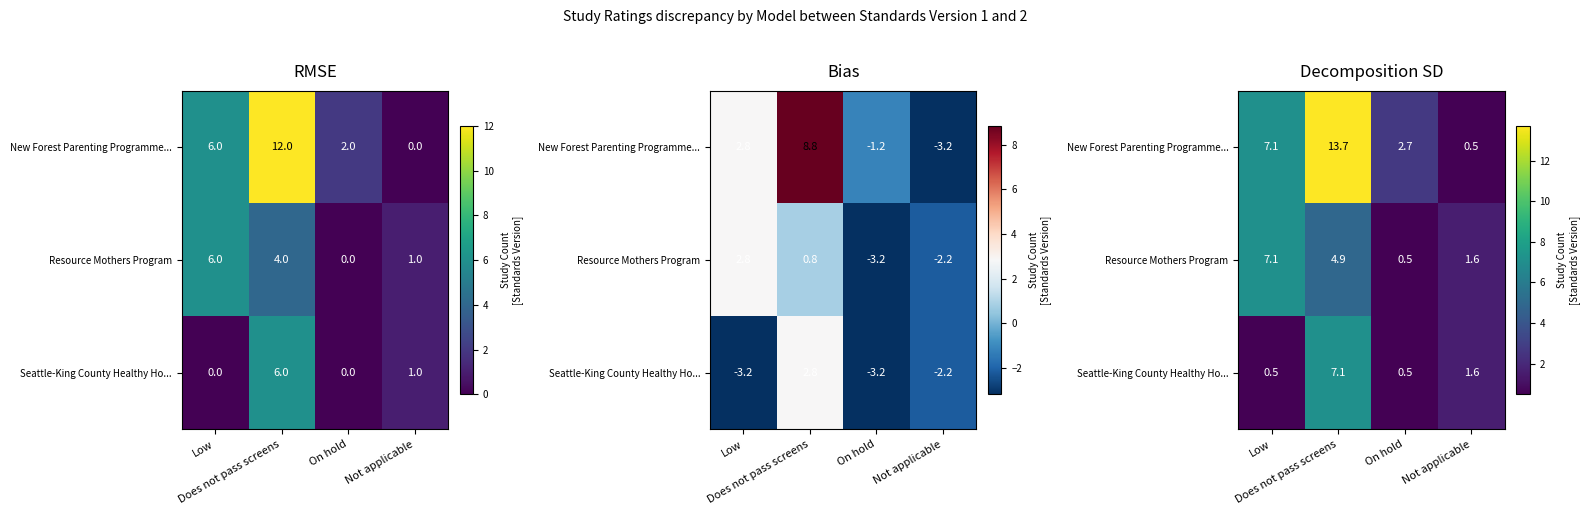

What is the difference between the maximum and minimum values in the New Forest Parenting Programme... series?

13.2